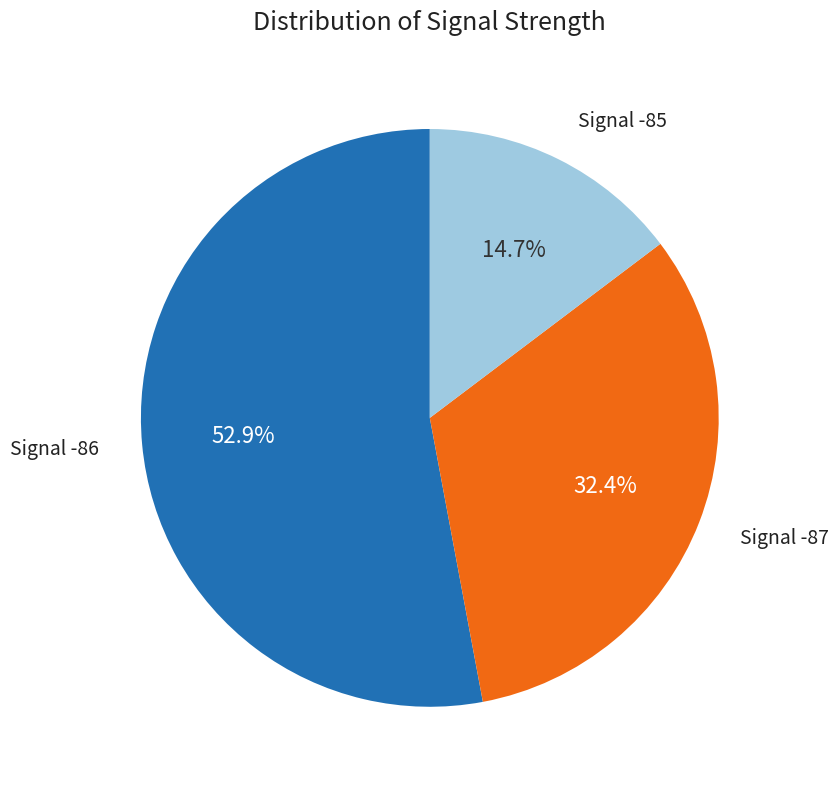

Is there a majority slice in this chart?

Yes